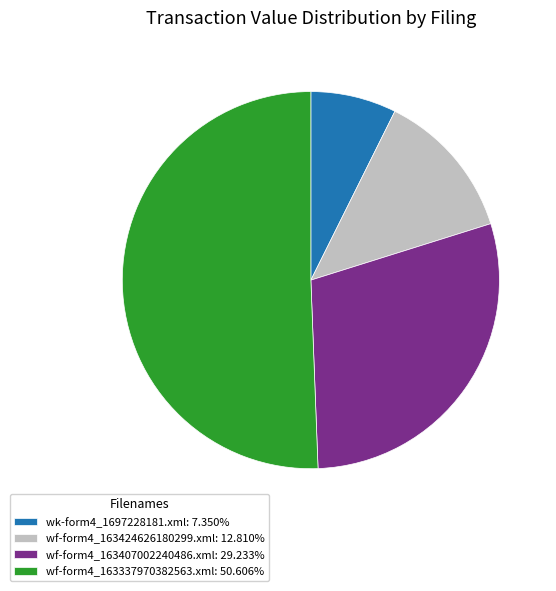

Approximately how many times larger is the value at wk-form4_1697228181.xml: 7.350% compared to wf-form4_163407002240486.xml: 29.233%?

0.3